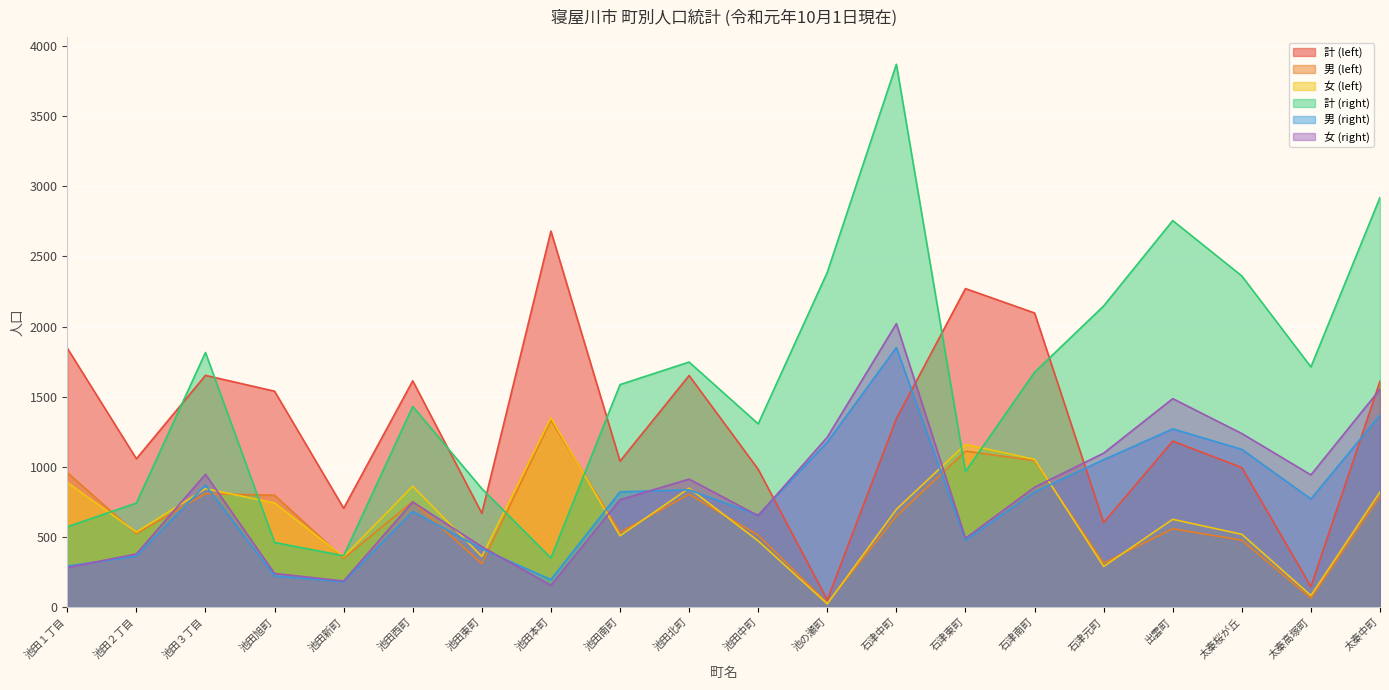

What is the smallest value displayed?

22